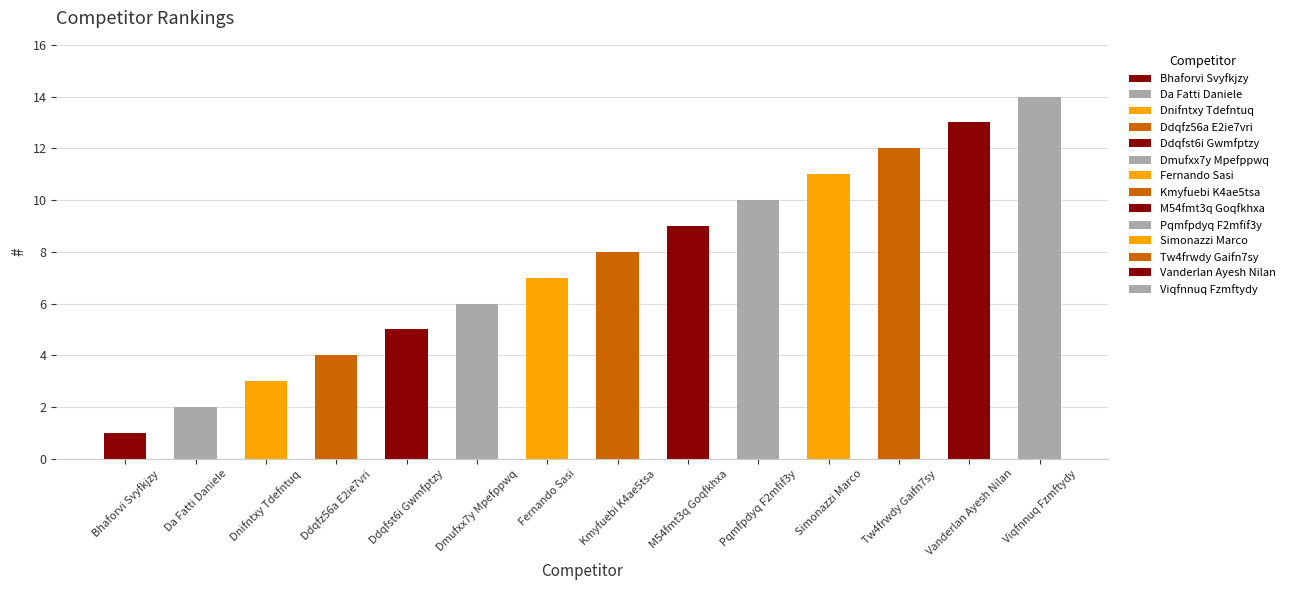

What is the maximum value shown in the chart?

14